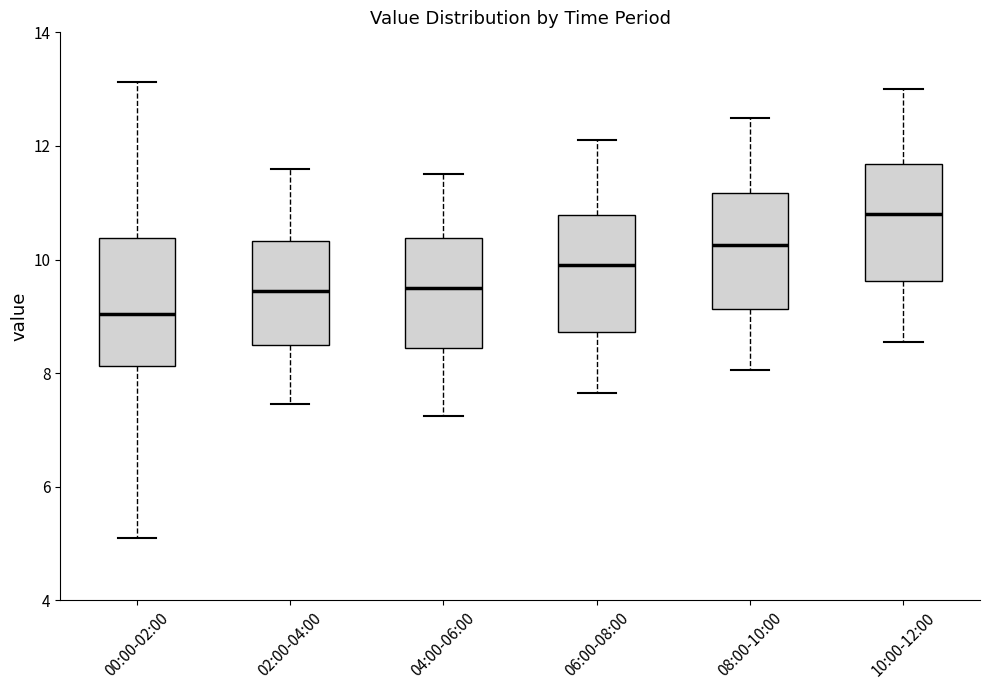

Which box's median line is the lowest?

00:00-02:00